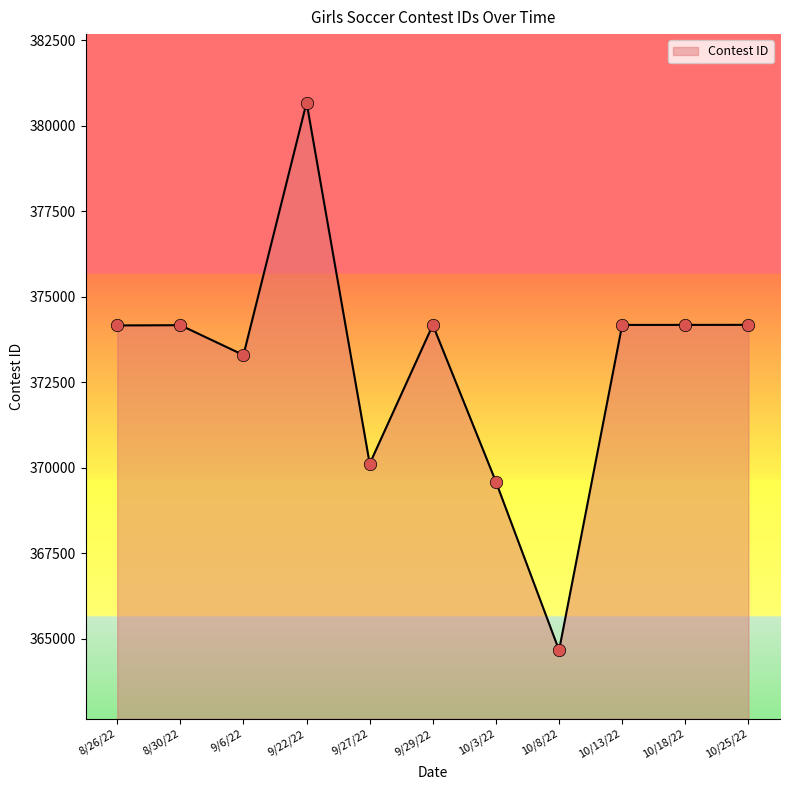

What is the change in value from 8/26/22 to 10/25/22?

+17